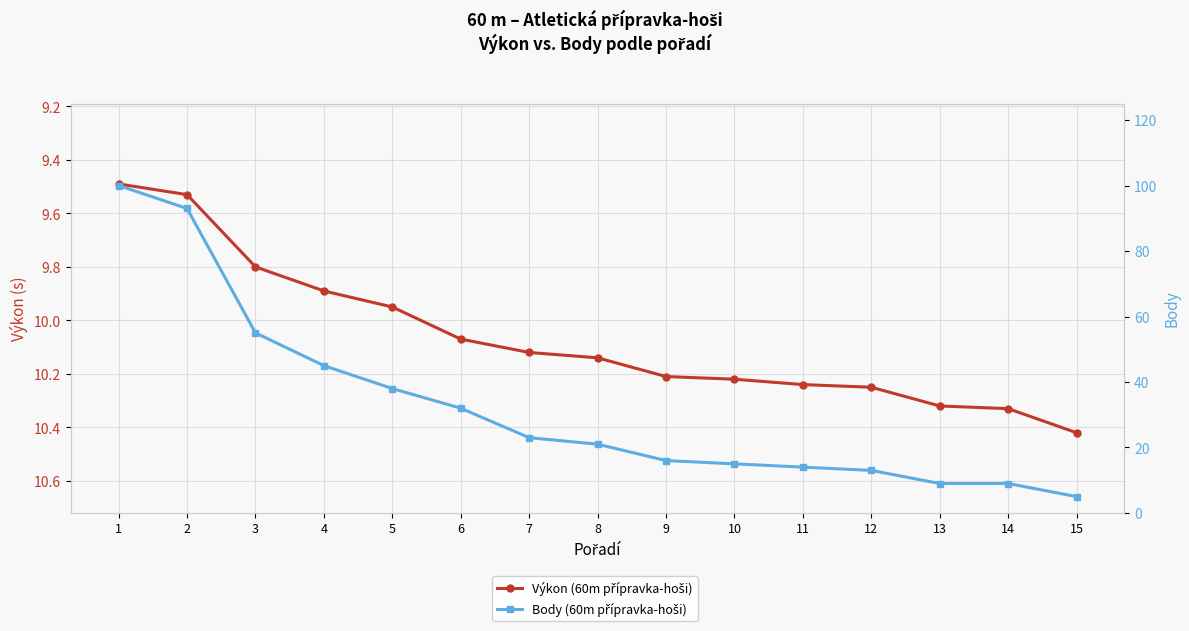

Reading left to right, what are all the values shown in this chart?

Výkon (60m přípravka-hoši): 1=9.5	2=9.5	3=9.8	4=9.9	5=9.9	6=10.1	7=10.1	8=10.1	9=10.2	10=10.2	11=10.2	12=10.2	13=10.3	14=10.3	15=10.4
Body (60m přípravka-hoši): 1=100.0	2=93.0	3=55.0	4=45.0	5=38.0	6=32.0	7=23.0	8=21.0	9=16.0	10=15.0	11=14.0	12=13.0	13=9.0	14=9.0	15=5.0